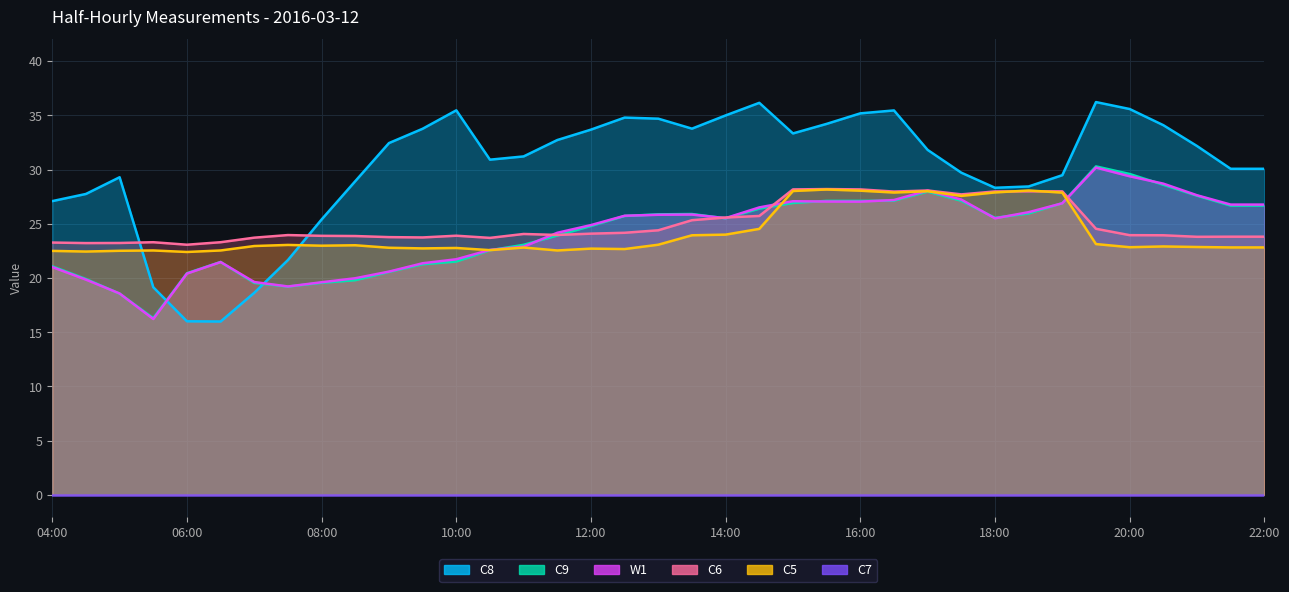

The value of C8 at 09:00 is 10.7. True or false?

False